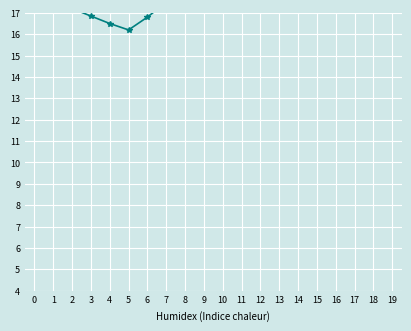

At which label does the data first exceed 20?

9